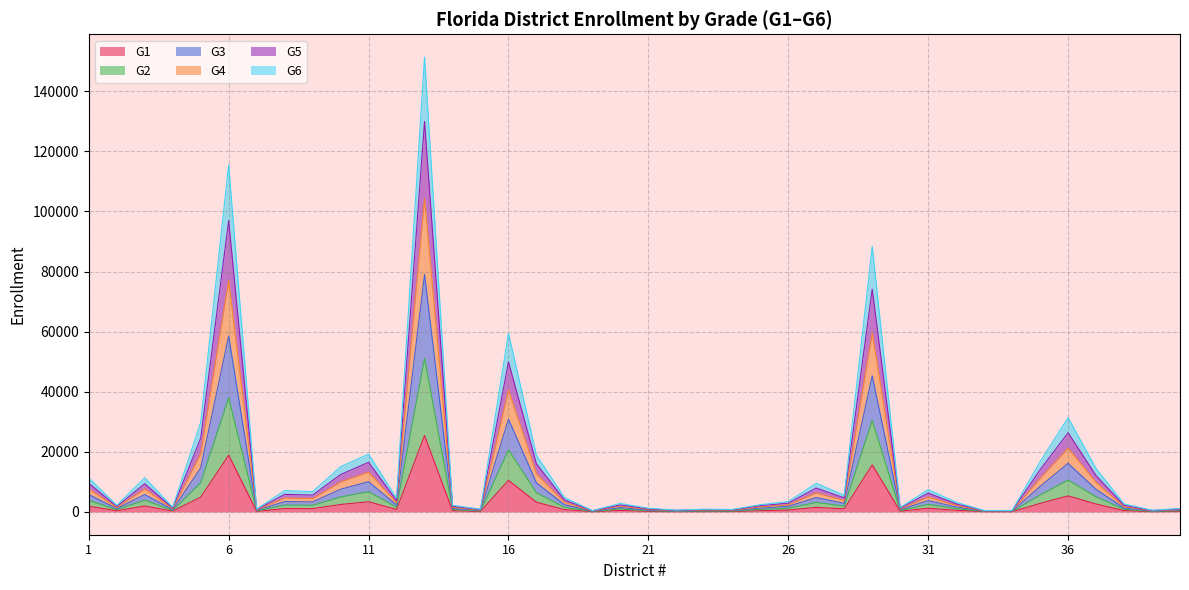

What are all the series names shown in the legend?

G1, G2, G3, G4, G5, G6